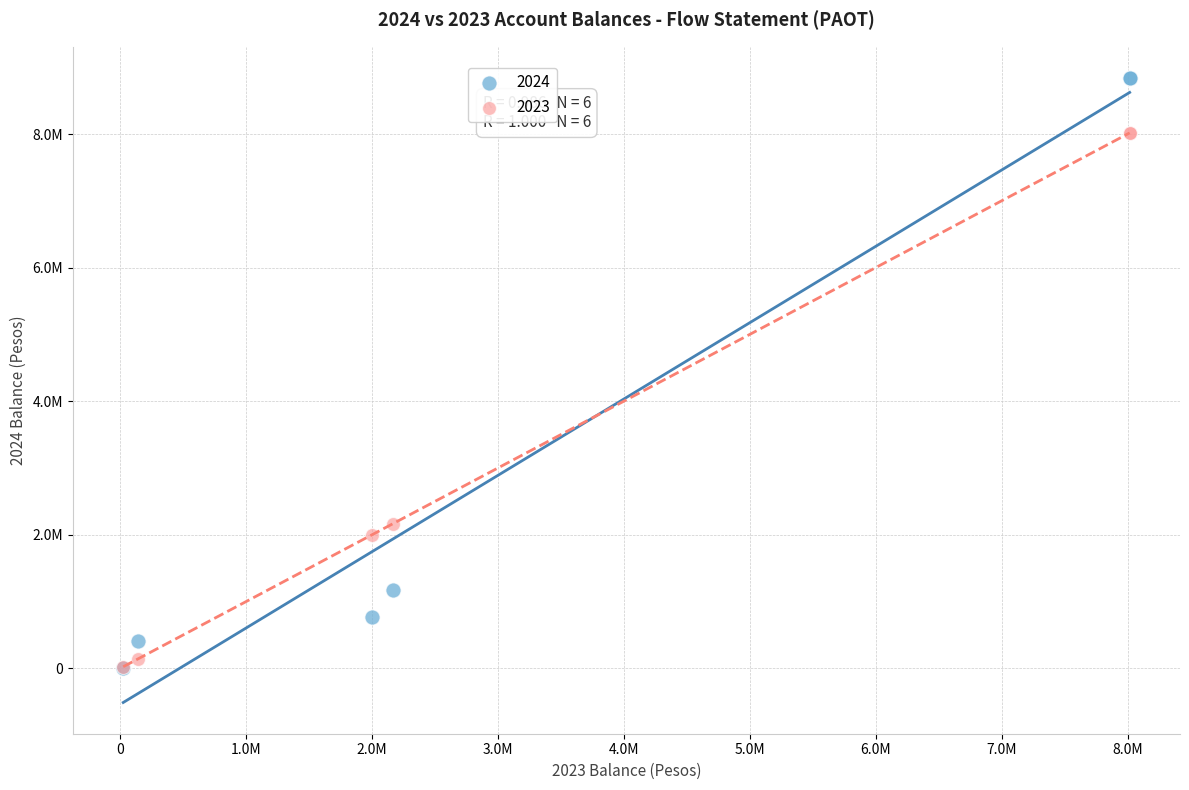

What are all the series names shown in the legend?

2024, 2023